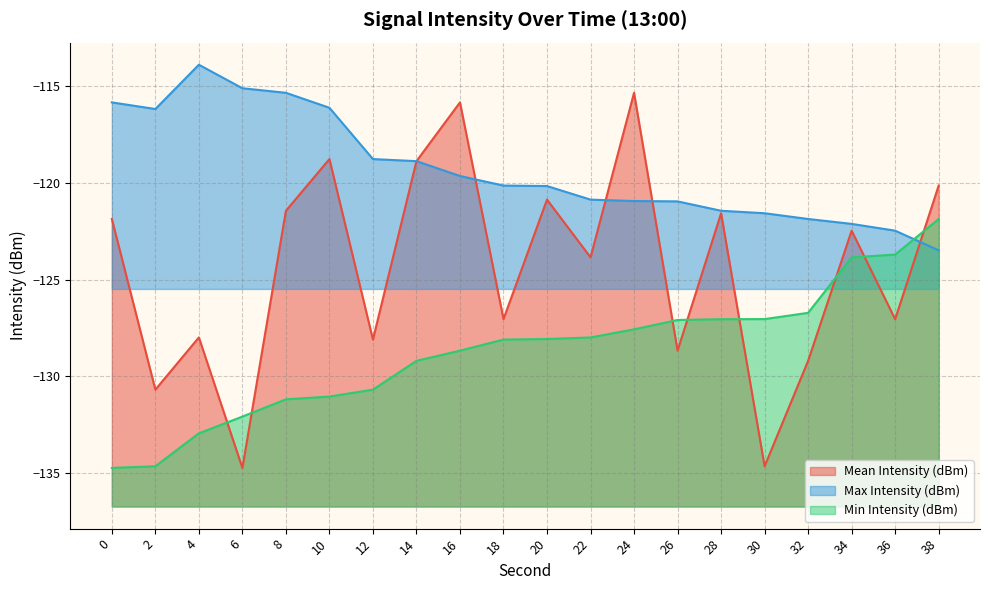

What is the difference between the second highest and minimum values in the Mean Intensity (dBm) series?

18.9